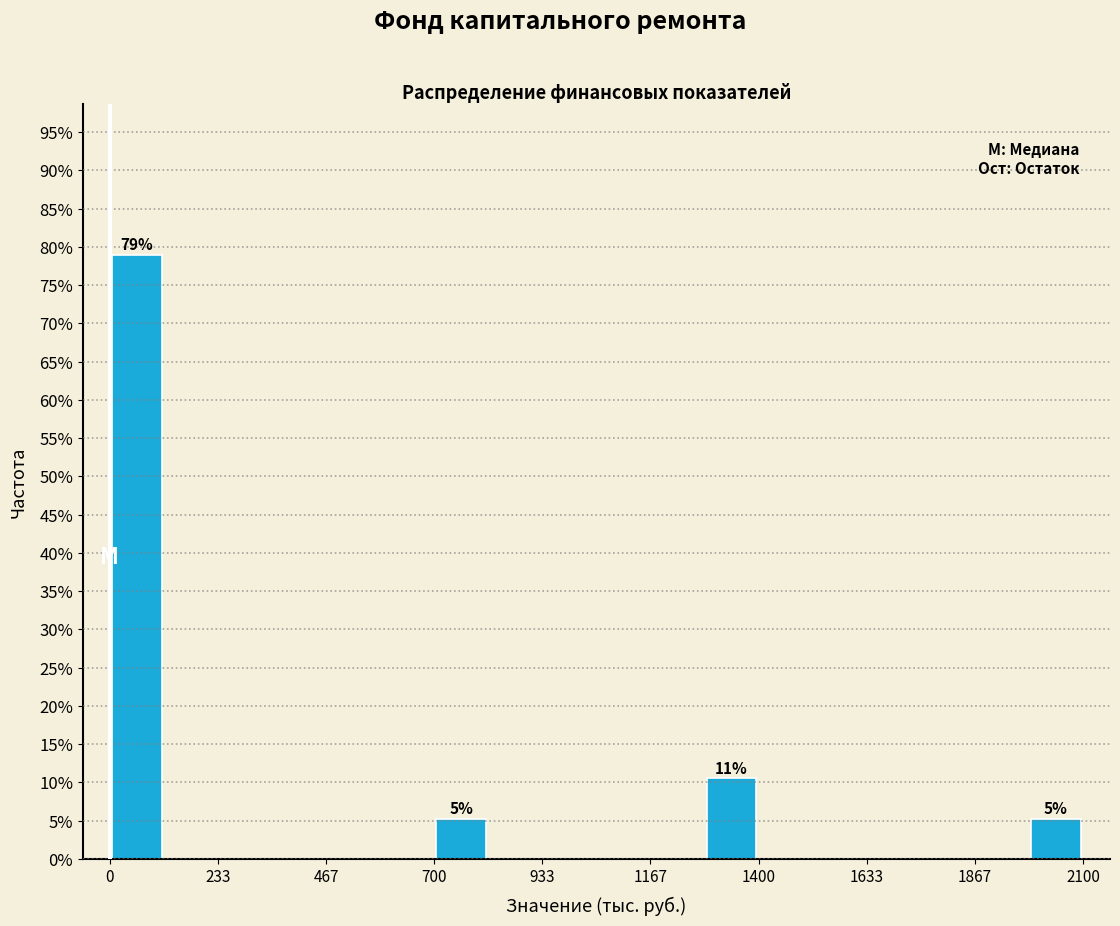

Around what value on the x-axis is the tallest bar? Give the approximate position of its centre, as read against the axis.

50